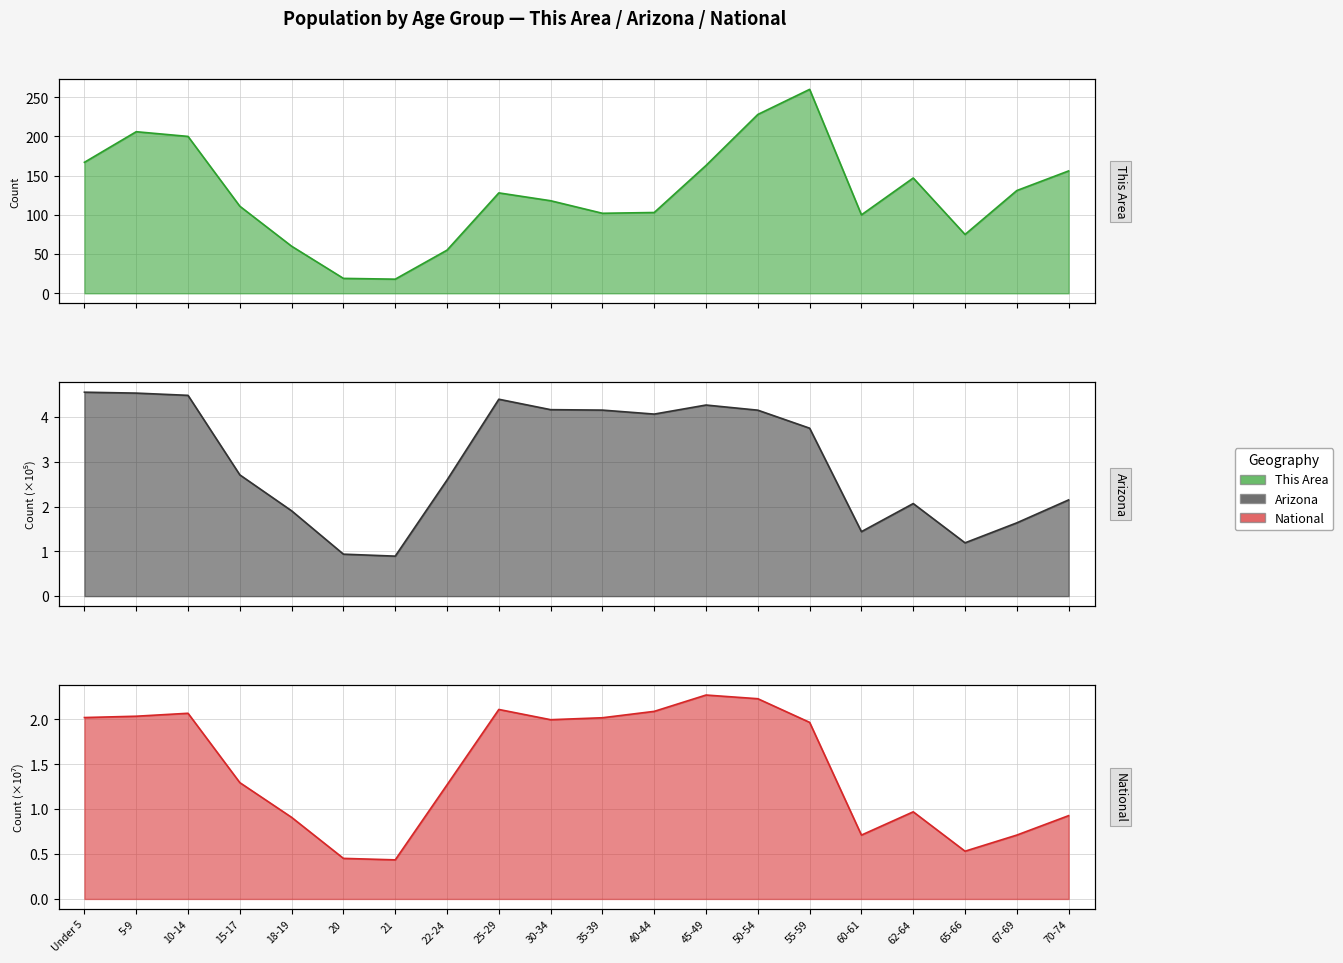

Reading left to right, list all the values displayed in this chart.

This Area: 167.0	206.0	200.0	111.0	60.0	19.0	18.0	55.0	128.0	118.0	102.0	103.0	163.0	228.0	260.0	100.0	147.0	75.0	131.0	156.0
Arizona: 4.6	4.5	4.5	2.7	1.9	0.9	0.9	2.6	4.4	4.2	4.2	4.1	4.3	4.2	3.8	1.4	2.1	1.2	1.6	2.2
National: 2.0	2.0	2.1	1.3	0.9	0.5	0.4	1.3	2.1	2.0	2.0	2.1	2.3	2.2	2.0	0.7	1.0	0.5	0.7	0.9